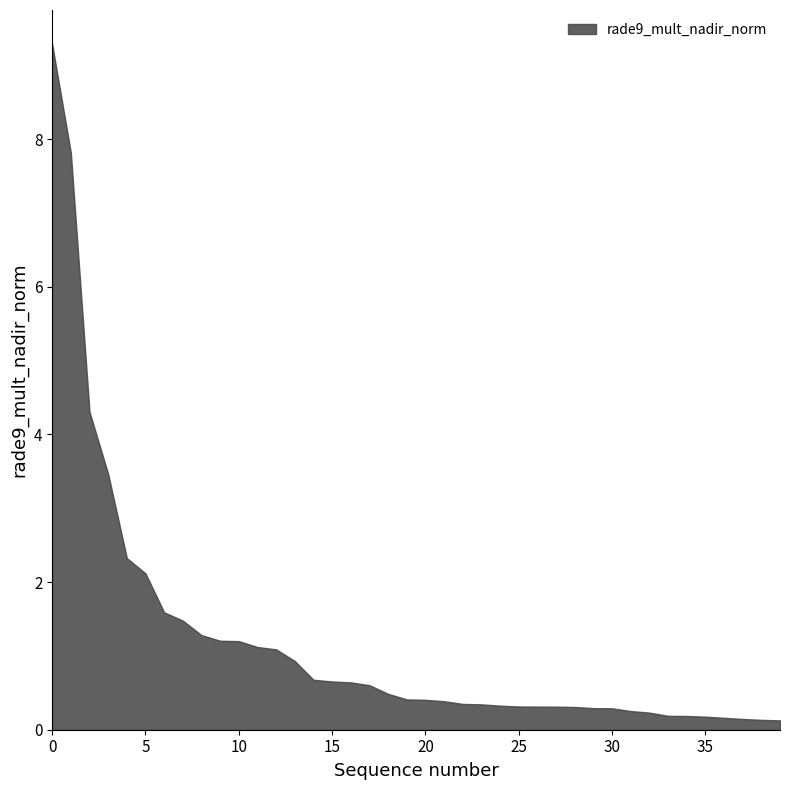

Is it true that the value at 20 is 0.7?

False